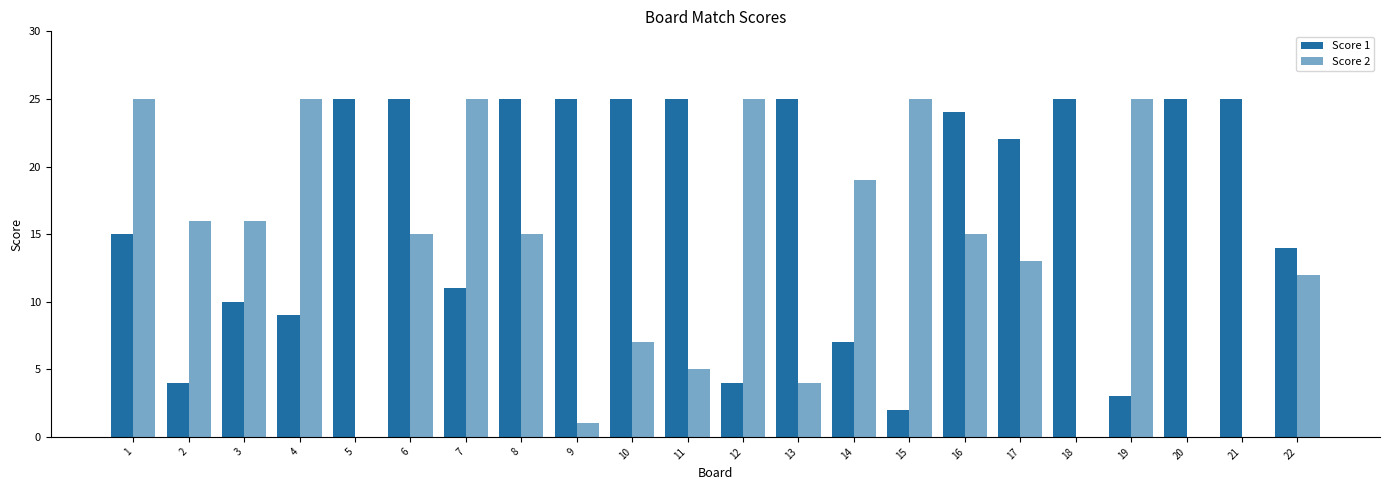

How many categories are shown in the chart?

22